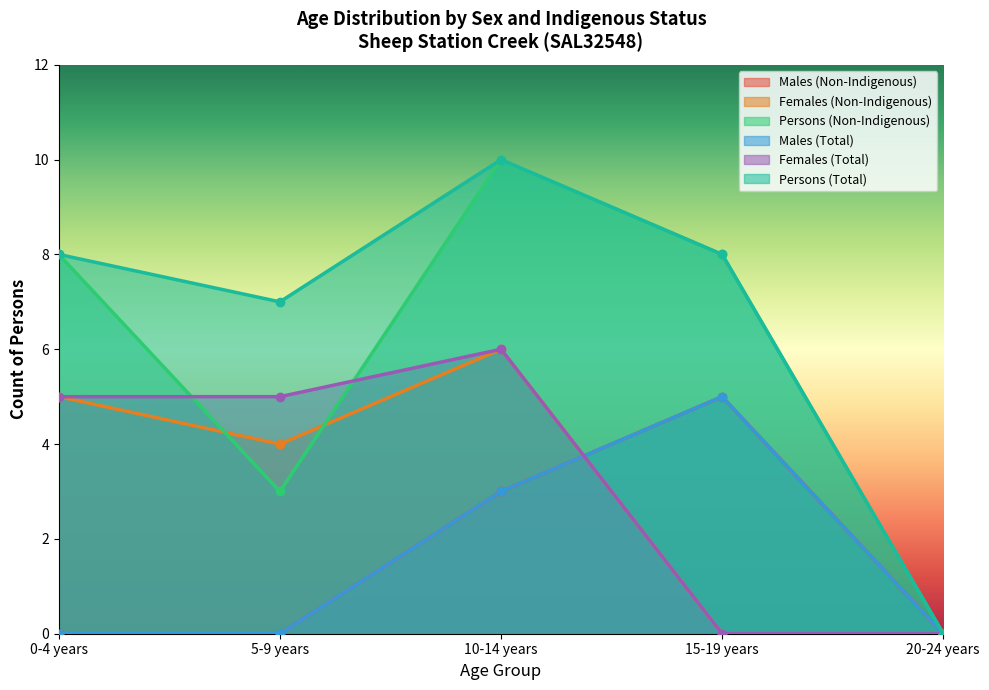

At which label is Males (Non-Indigenous) closest to 2?

10-14 years